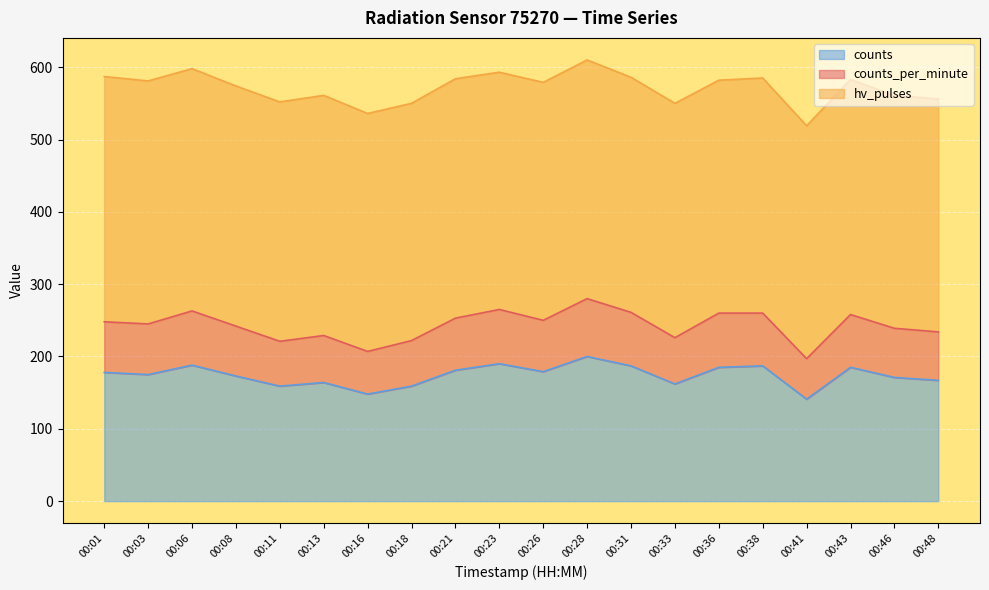

How many values in the counts series exceed 178?

9